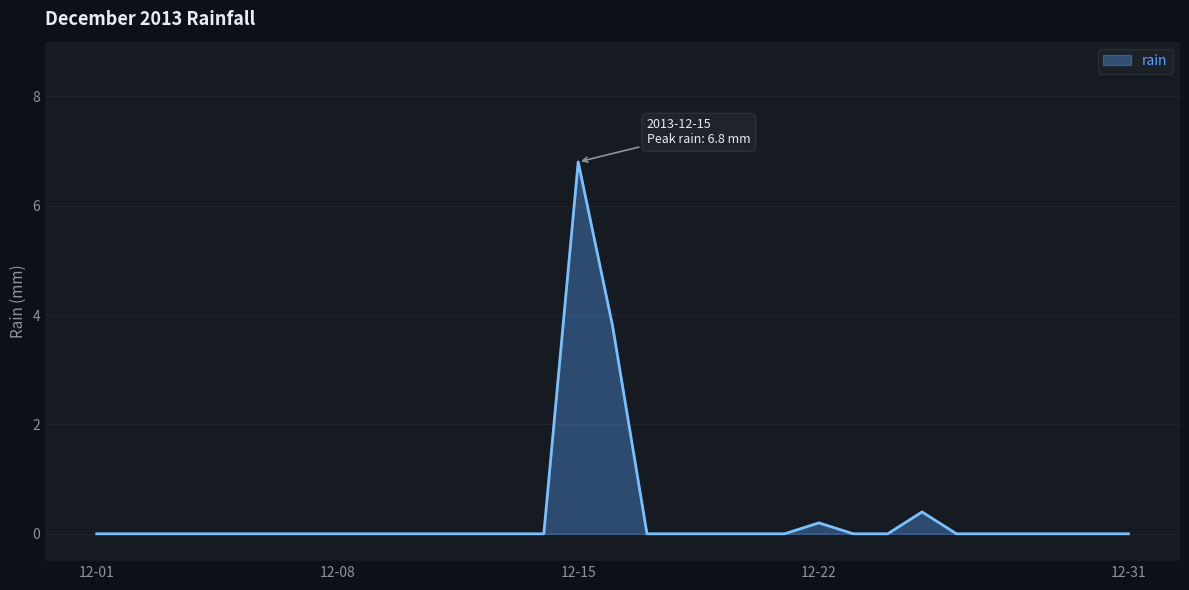

How many lines are shown in the chart?

1